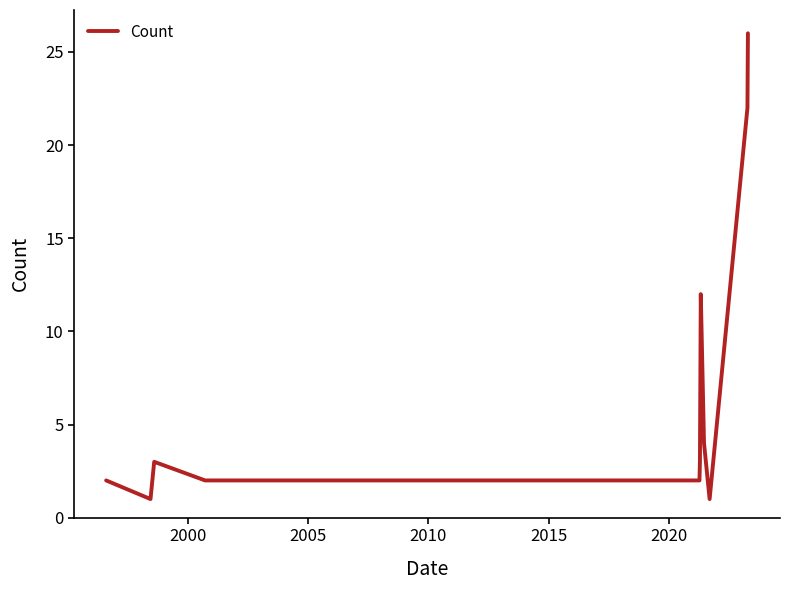

What is the difference between the maximum and minimum values?

25